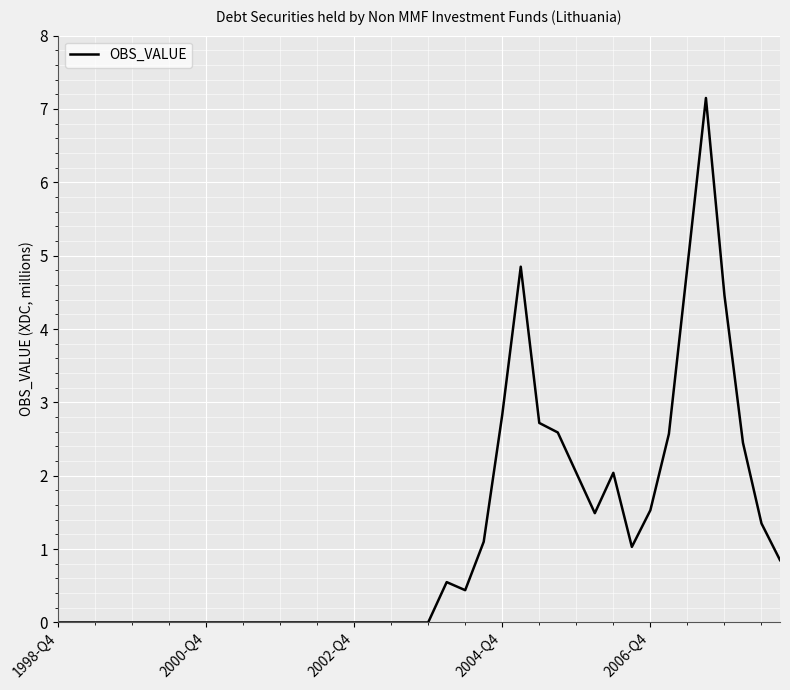

What is the maximum value shown in the chart?

7.2